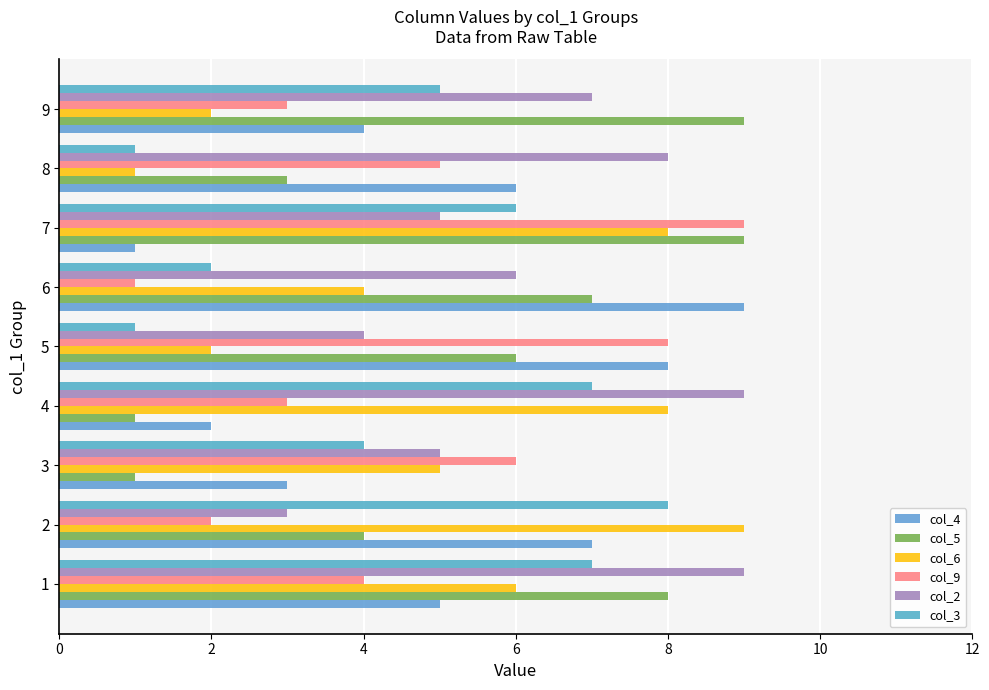

At how many categories does at least one series exceed 4?

9